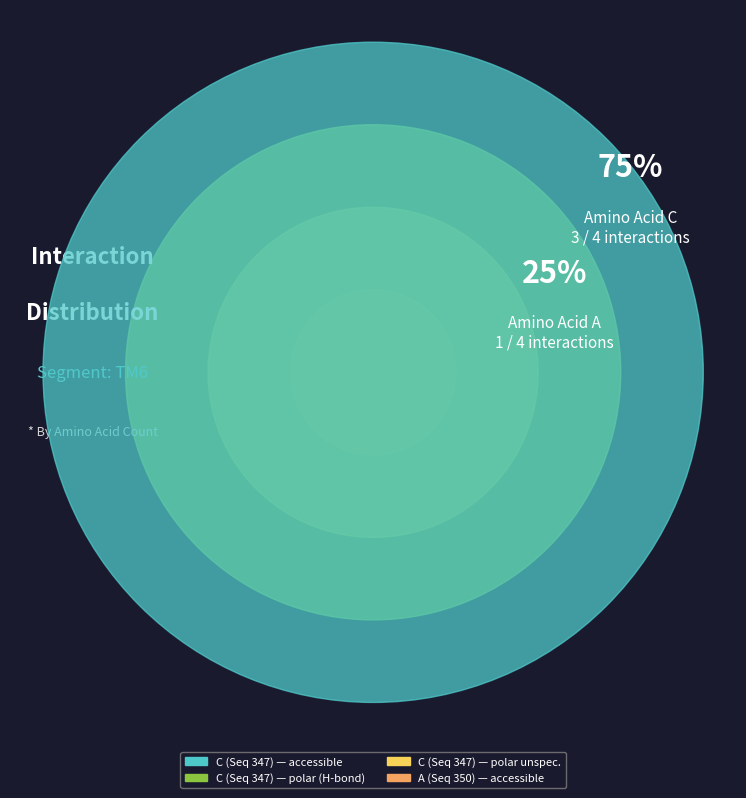

To the nearest percent, what is the average slice percentage?

25%